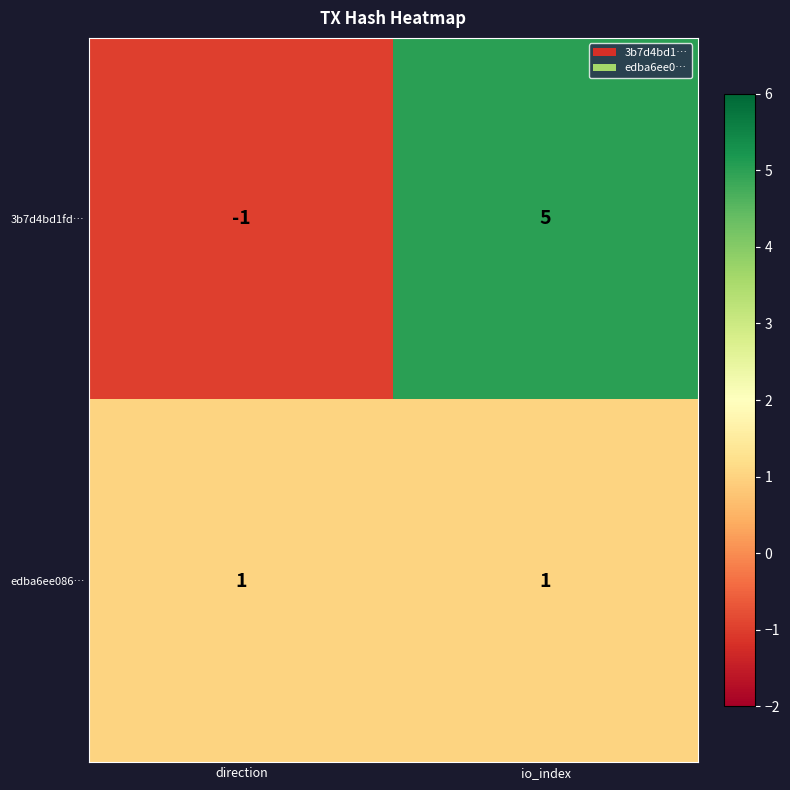

Reading right to left, transcribe all the data shown in this chart.

3b7d4bd1fd…: io_index=5	direction=-1
edba6ee086…: io_index=1	direction=1